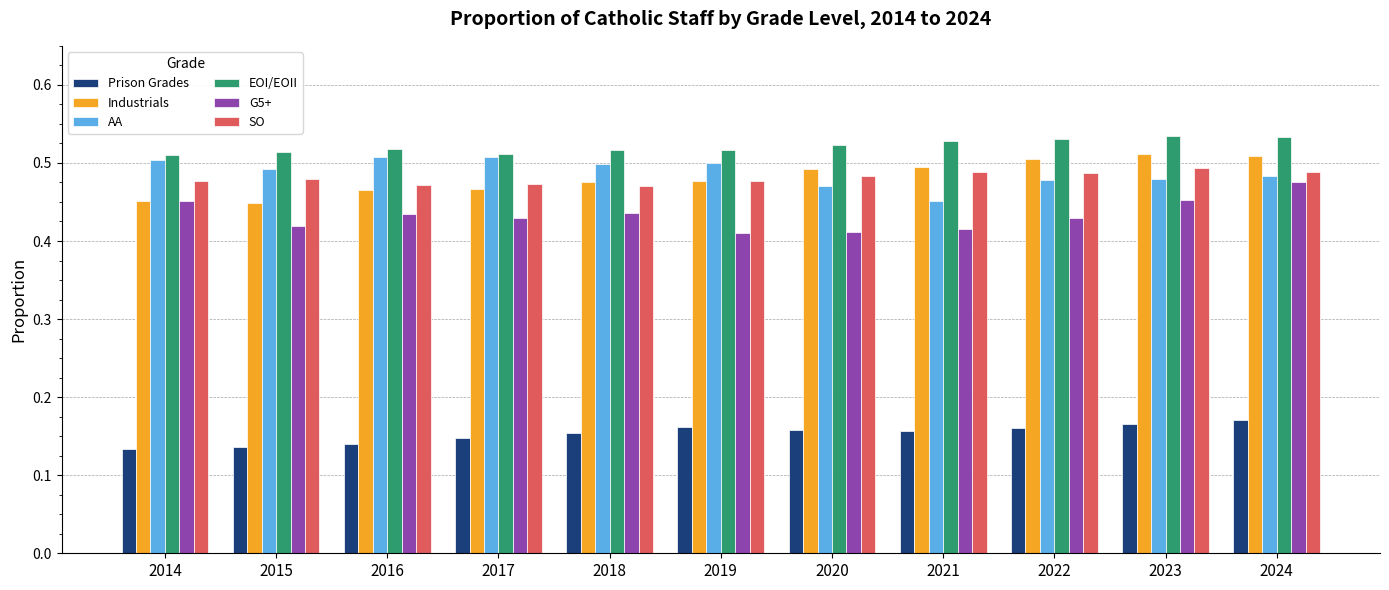

What is the sum of the Industrials values at 2023 and 2019?

1.0